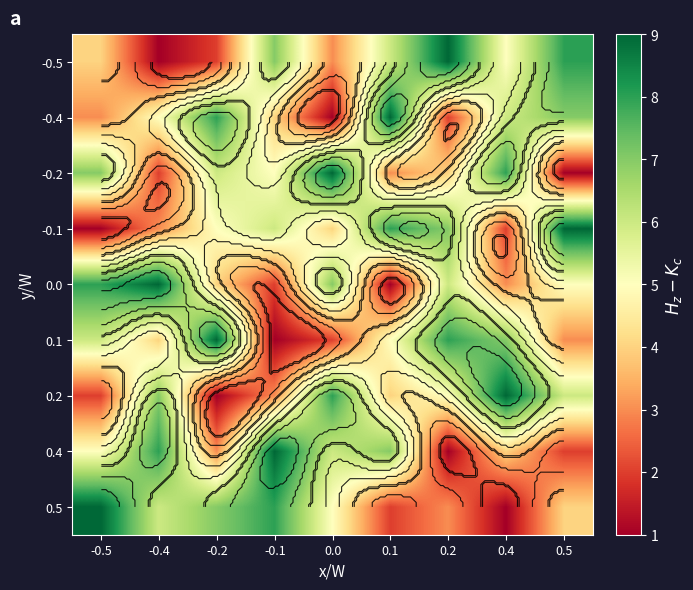

The value of -0.5 at 0.2 is 15. True or false?

False